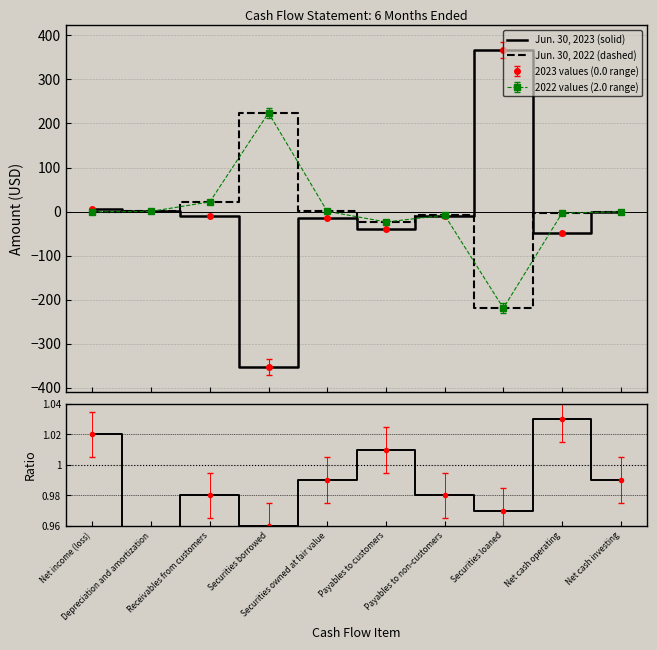

At which label does Jun. 30, 2022 (dashed) reach its peak?

Securities borrowed